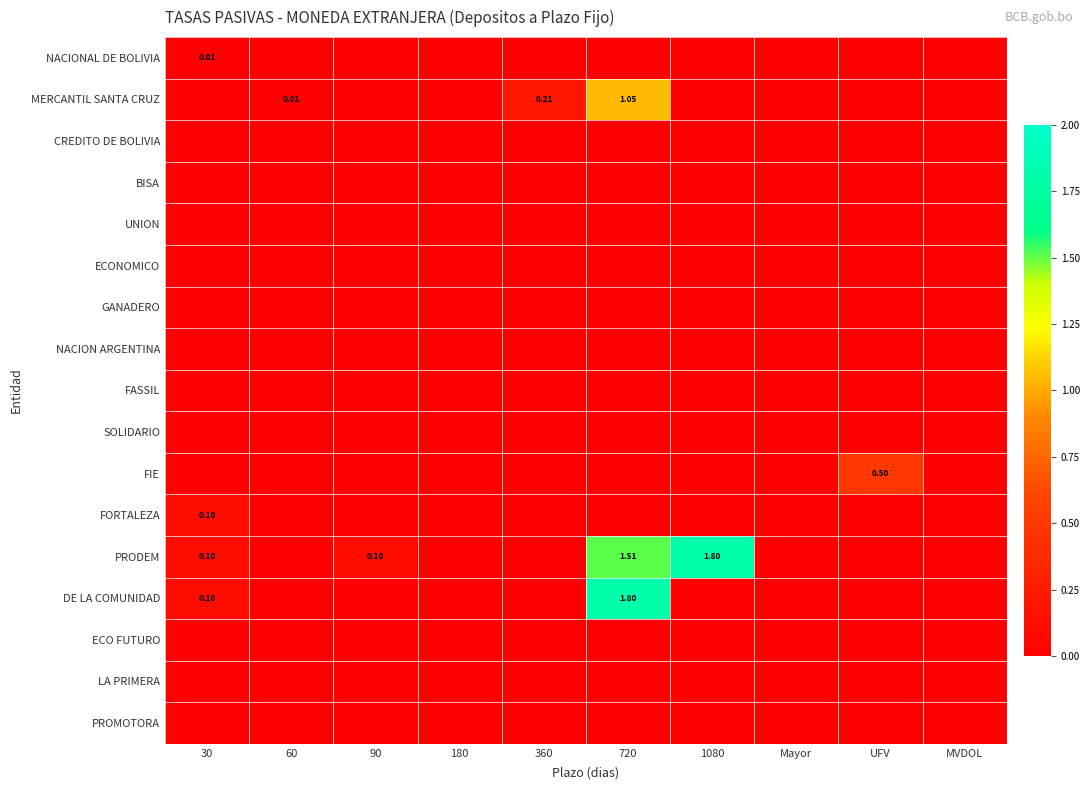

How many series are shown in this chart?

17